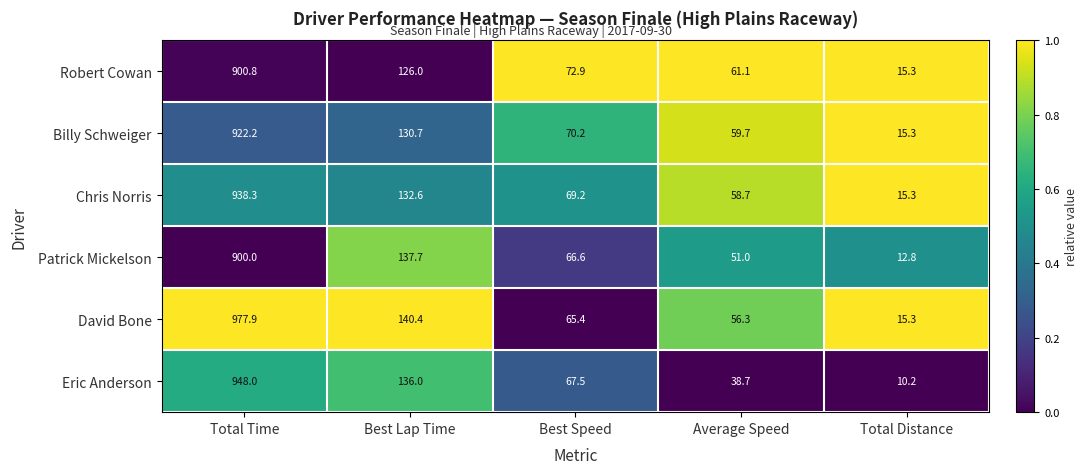

Reading left to right, what are all the values shown in this chart?

Robert Cowan: 900.8	126.0	72.9	61.1	15.3
Billy Schweiger: 922.2	130.7	70.2	59.7	15.3
Chris Norris: 938.3	132.6	69.2	58.7	15.3
Patrick Mickelson: 900.0	137.7	66.6	51.0	12.8
David Bone: 977.9	140.4	65.4	56.3	15.3
Eric Anderson: 948.0	136.0	67.5	38.7	10.2